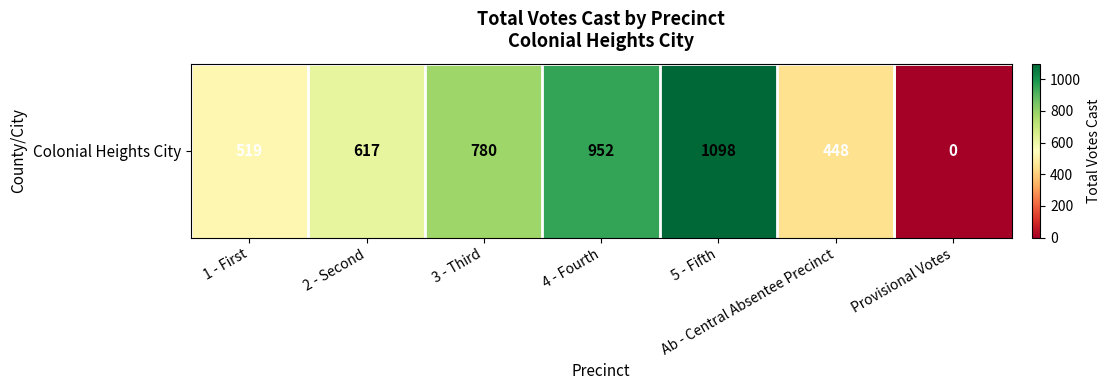

The value at 1 - First is 519. True or false?

True